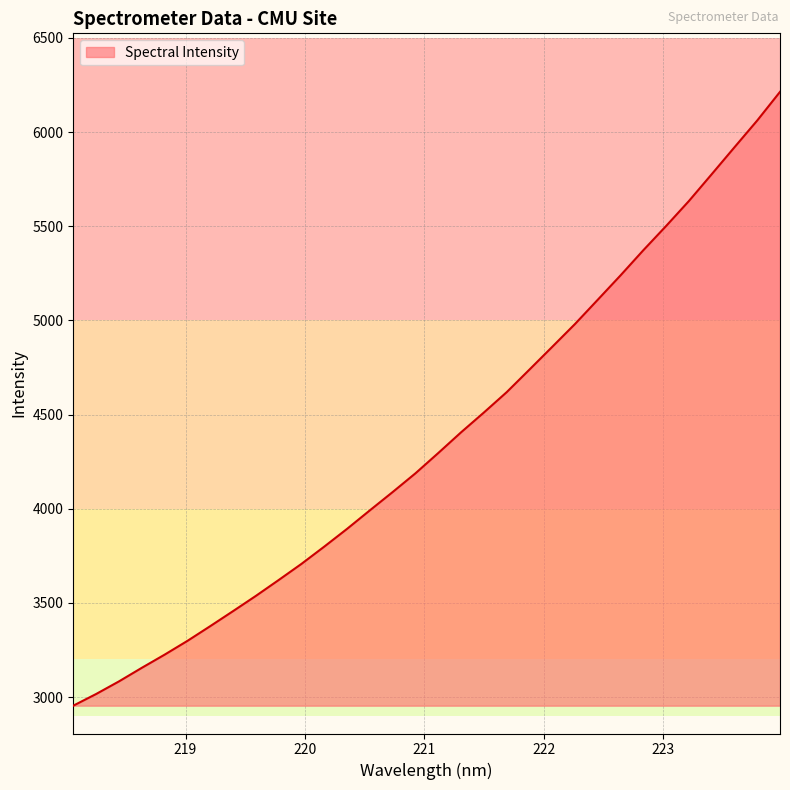

What is the smallest value displayed?

2954.5